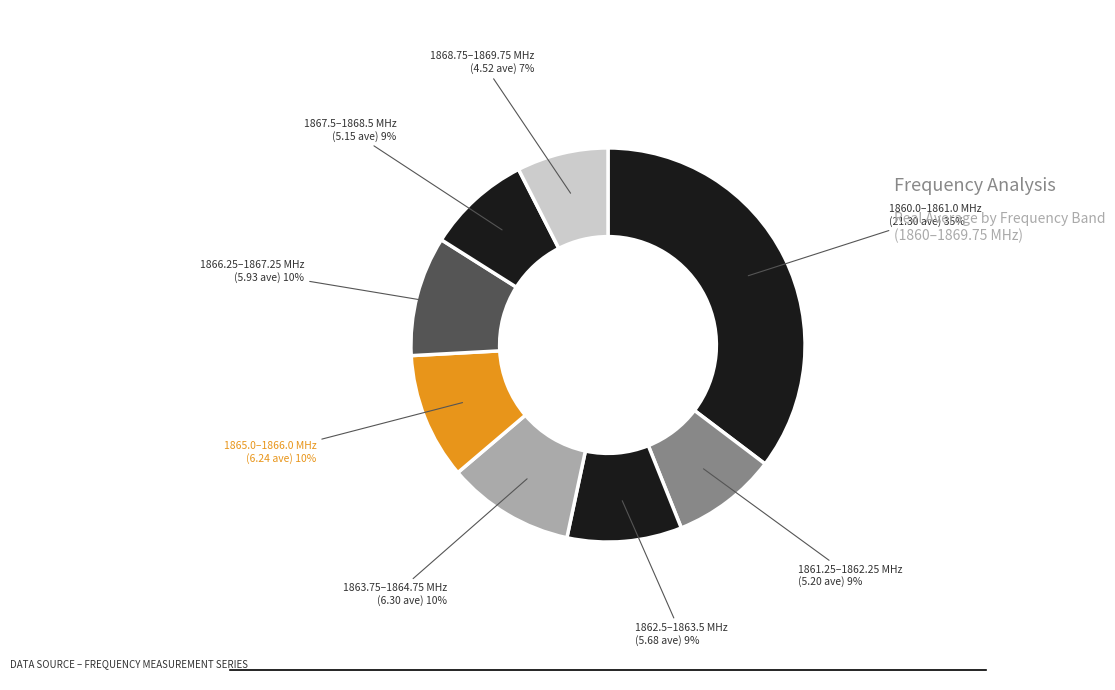

Which slice is the largest?

1860.0